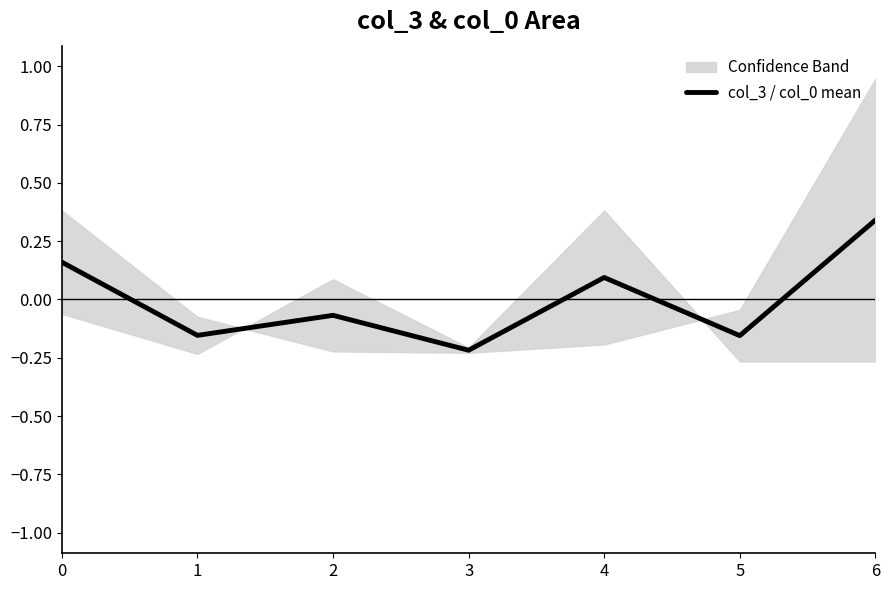

Reading right to left, what are all the values shown in this chart?

0.3	-0.2	0.1	-0.2	-0.1	-0.2	0.2